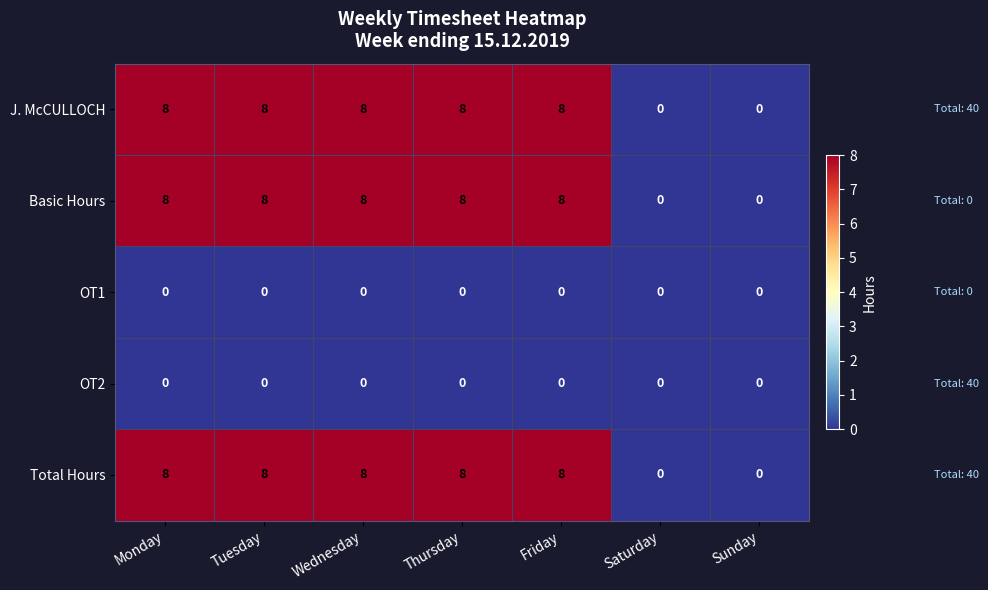

What is the difference between the highest and lowest values at Friday?

8